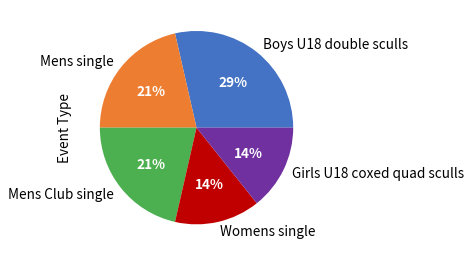

To the nearest percent, what percentage of the pie is Girls U18 coxed quad sculls?

14%